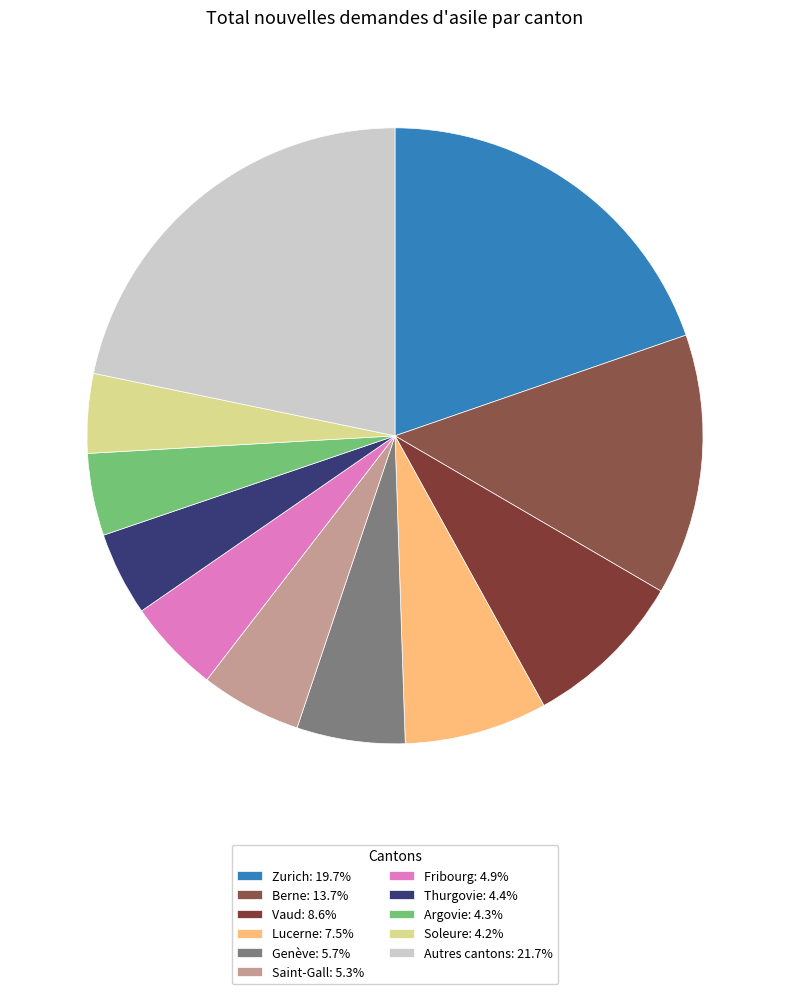

How many segments does this pie chart have?

11